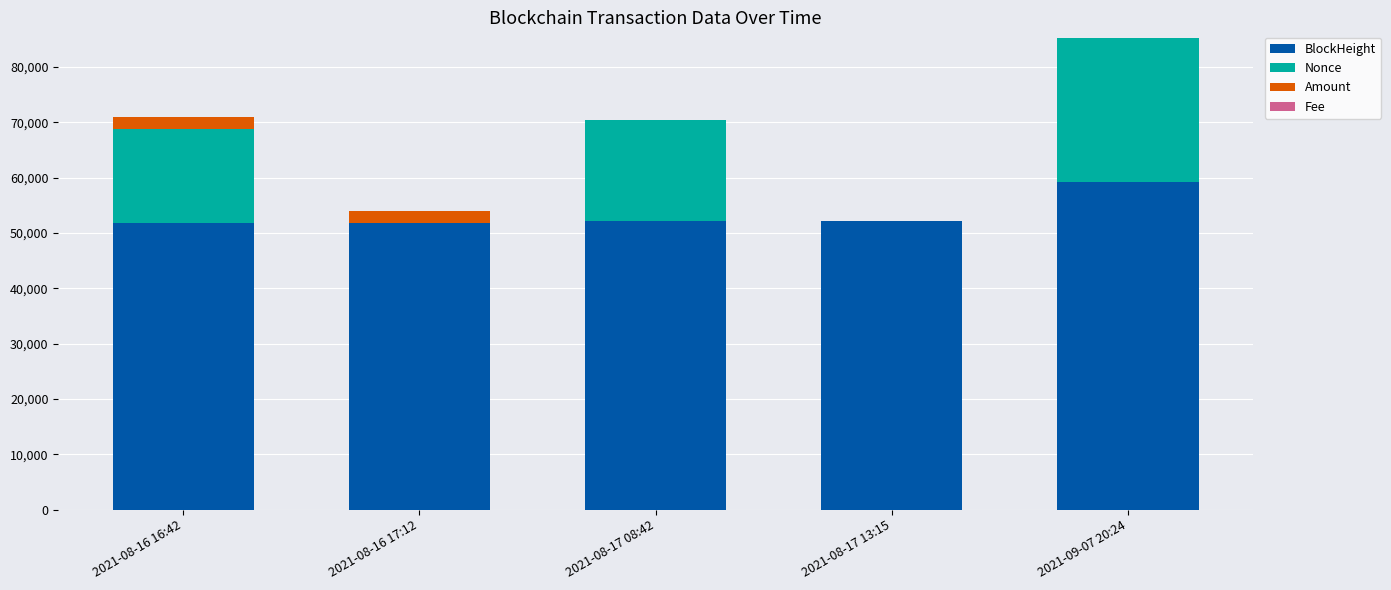

At which label does BlockHeight reach its peak?

2021-09-07 20:24